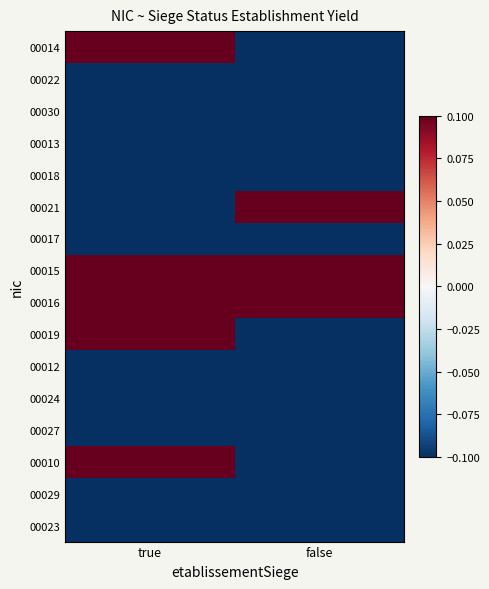

Rank the series by their maximum value, from lowest to highest.

00022, 00030, 00013, 00018, 00017, 00012, 00024, 00027, 00029, 00023, 00014, 00021, 00015, 00016, 00019, 00010